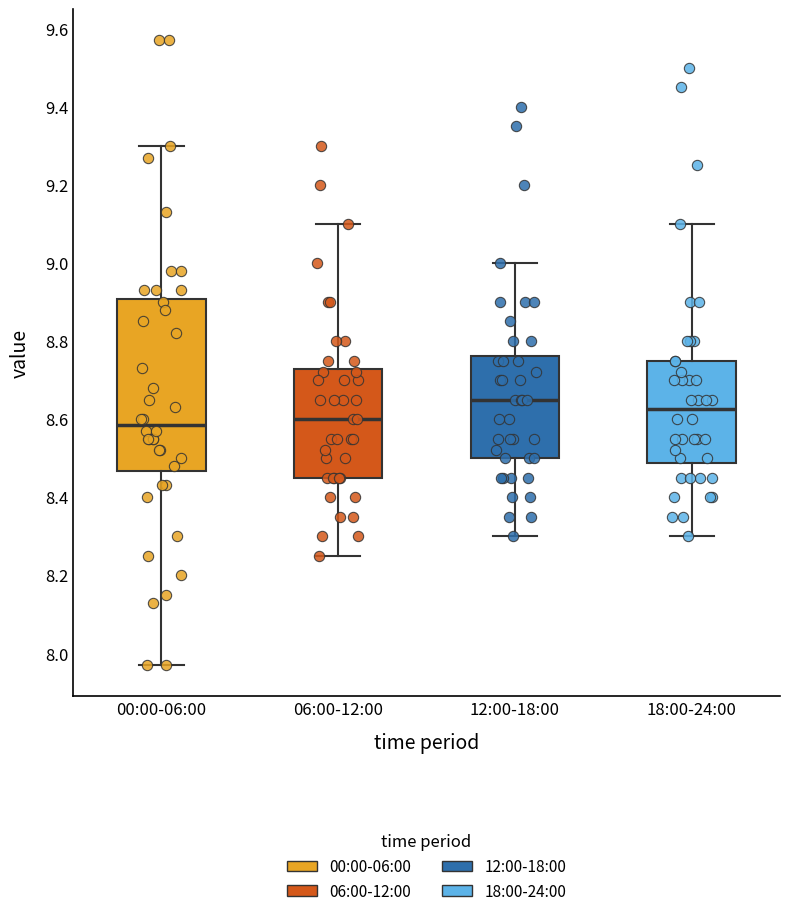

Reading left to right, read every box against the y-axis: the position of its median line, the range the box covers, and the ends of its whiskers. The values are not printed on the chart, so give them approximately, as read against the axis.

00:00-06:00: median 8.58, box 8.46 to 8.90, whiskers 7.98 to 9.30
06:00-12:00: median 8.60, box 8.46 to 8.72, whiskers 8.26 to 9.10
12:00-18:00: median 8.66, box 8.50 to 8.76, whiskers 8.30 to 9.00
18:00-24:00: median 8.62, box 8.48 to 8.76, whiskers 8.30 to 9.10